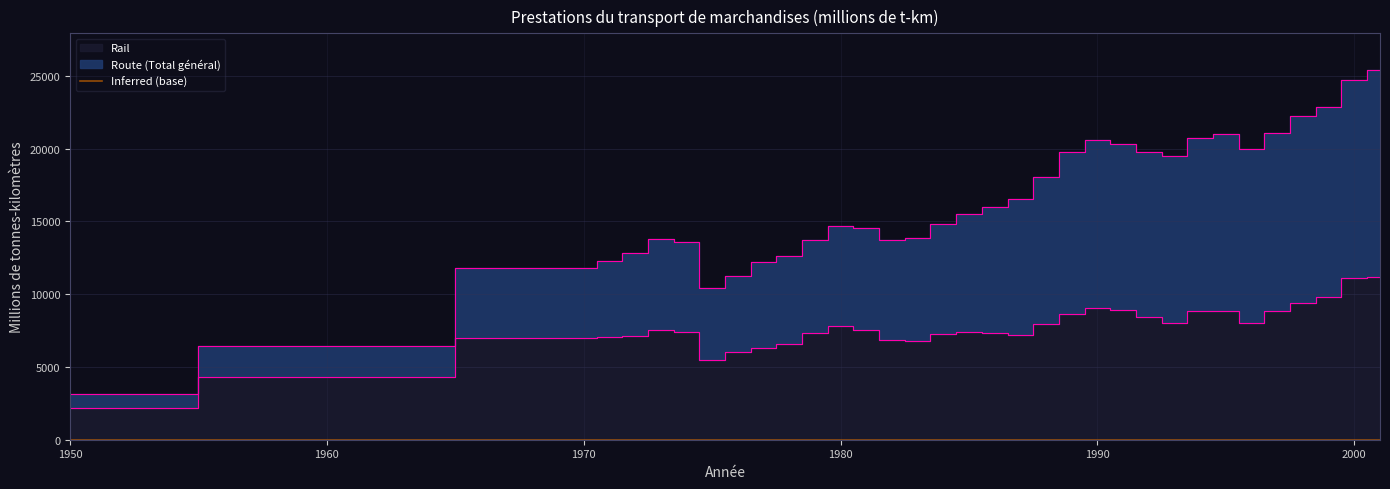

At which category is the sum across all series the highest?

2001